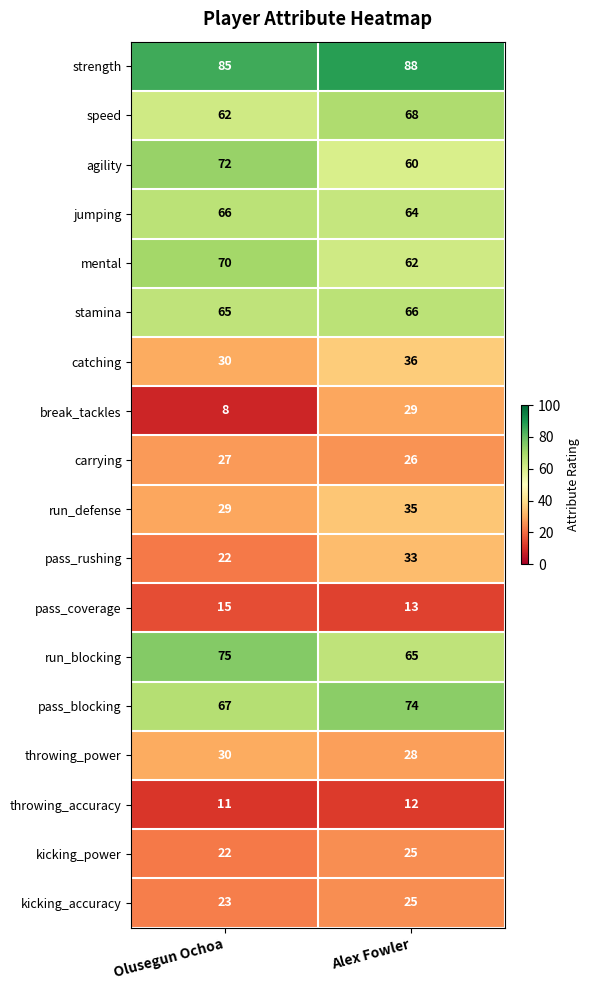

What is the difference between the maximum and minimum values in the agility series?

12